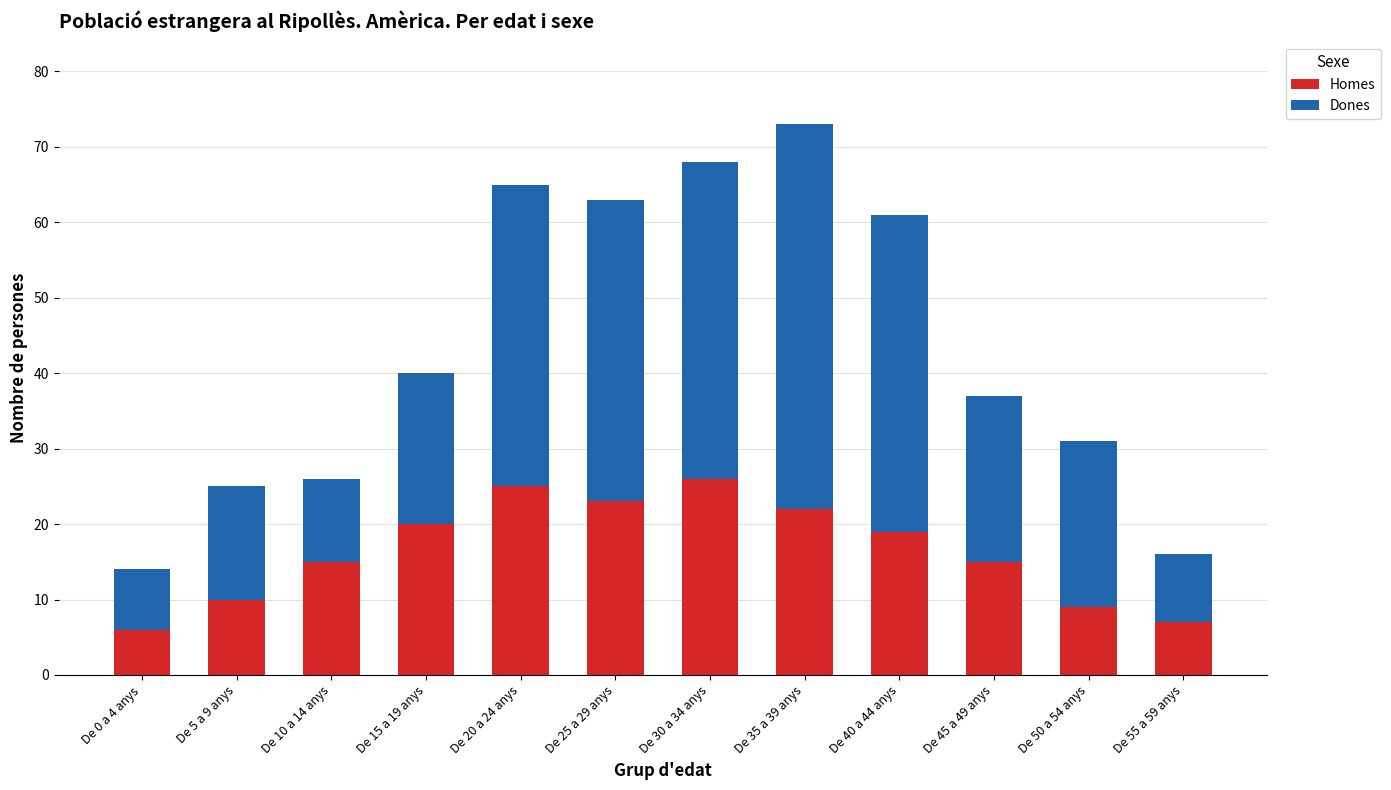

Where does the Homes series first go above 19?

De 15 a 19 anys